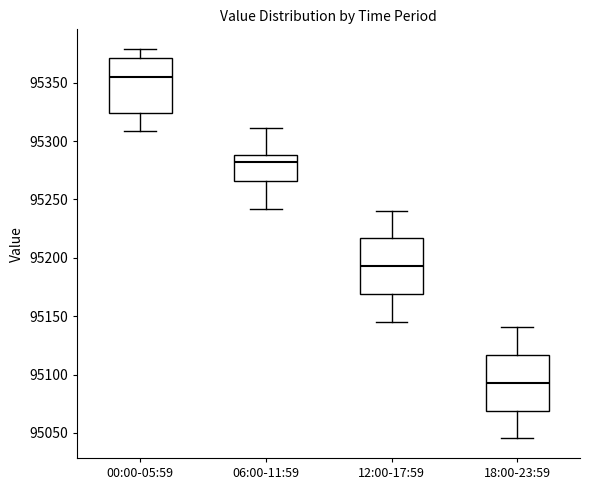

Reading left to right, transcribe this box plot: for each box, give where its median line is, the range the box spans, and where its two whiskers end, as read against the y-axis. The values are not printed on the chart, so give them approximately, as read against the axis.

00:00-05:59: median 95355, box 95325 to 95370, whiskers 95310 to 95380
06:00-11:59: median 95280, box 95265 to 95290, whiskers 95240 to 95310
12:00-17:59: median 95195, box 95170 to 95215, whiskers 95145 to 95240
18:00-23:59: median 95095, box 95070 to 95115, whiskers 95045 to 95140